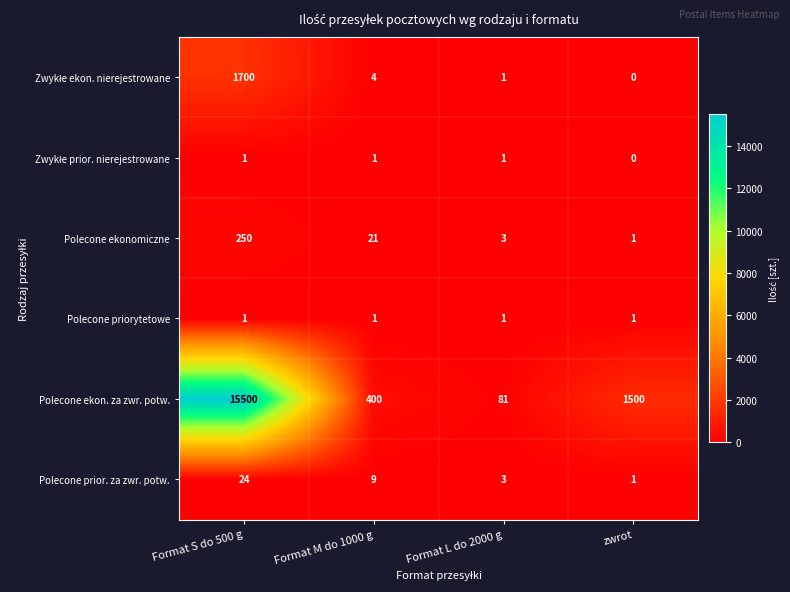

What is the sum of the Polecone ekon. za zwr. potw. values at zwrot and Format S do 500 g?

17000